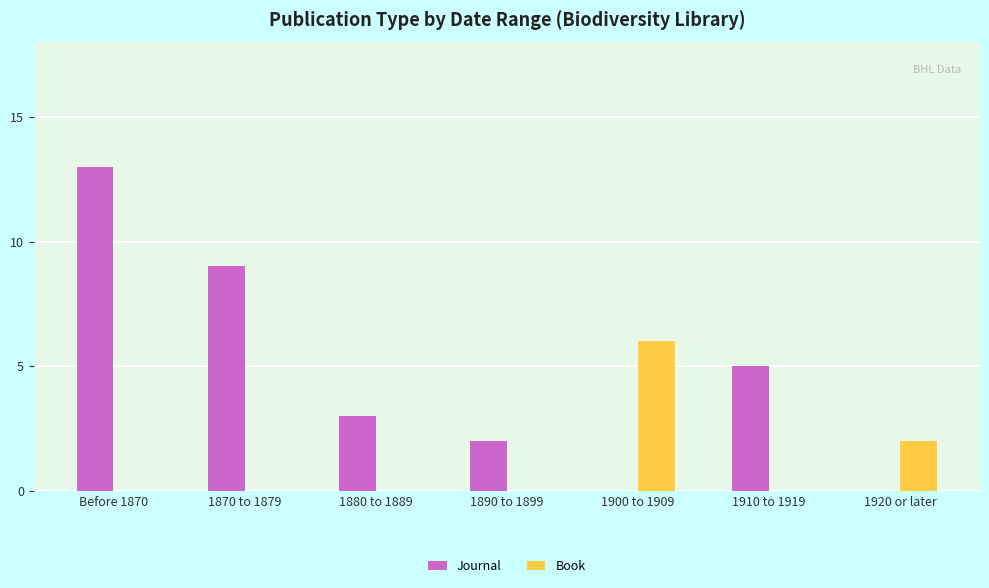

What is the spread (max minus min) of values at 1880 to 1889?

3